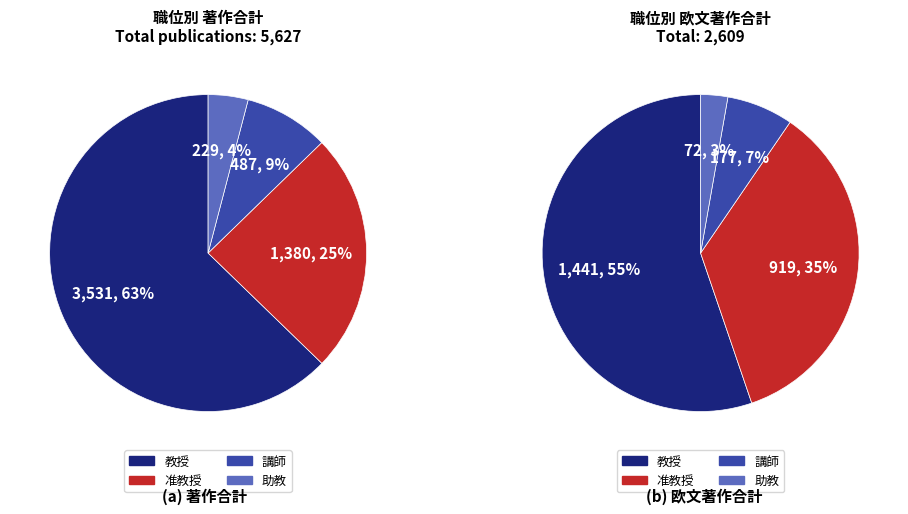

Is the sum of 教授 and 講師 greater than half?

Yes